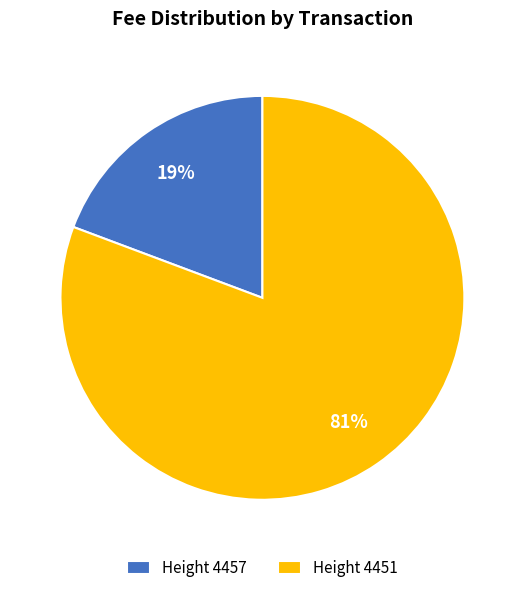

Is the sum of Height 4457 and Height 4451 greater than half?

Yes